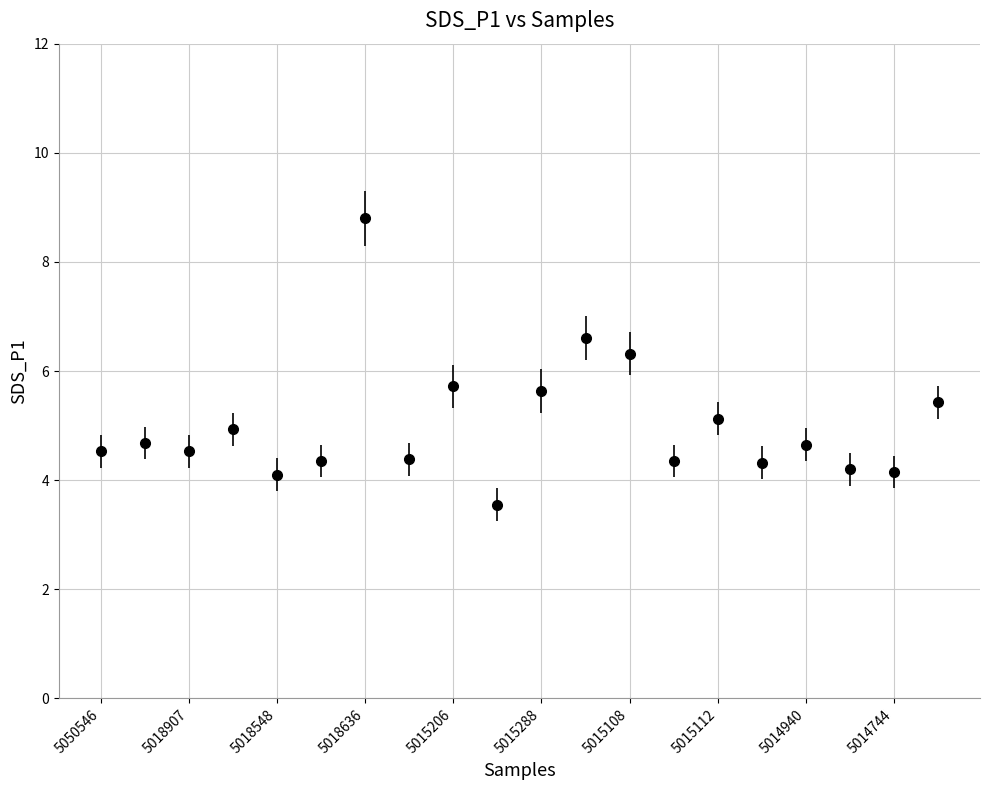

True or false: the data has more than 2 interior local peaks.

True